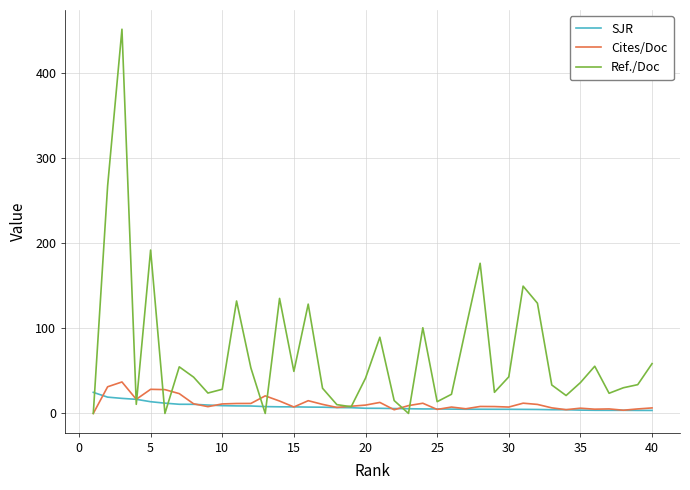

Does the chart display data point markers on the line(s)?

No